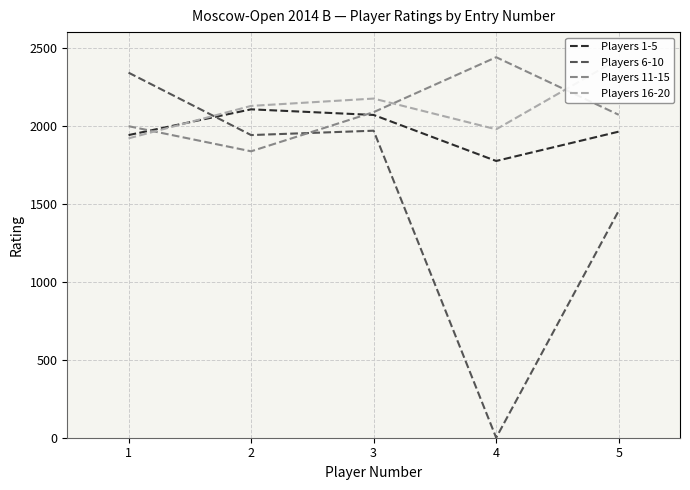

List the series in order of their peak value, highest first.

Players 11-15, Players 16-20, Players 6-10, Players 1-5